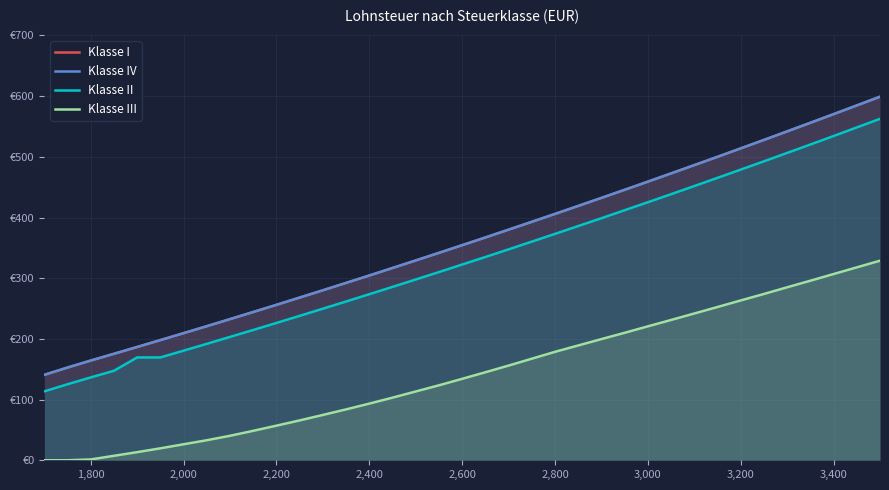

True or false: Klasse IV and Klasse III cross at least once.

False